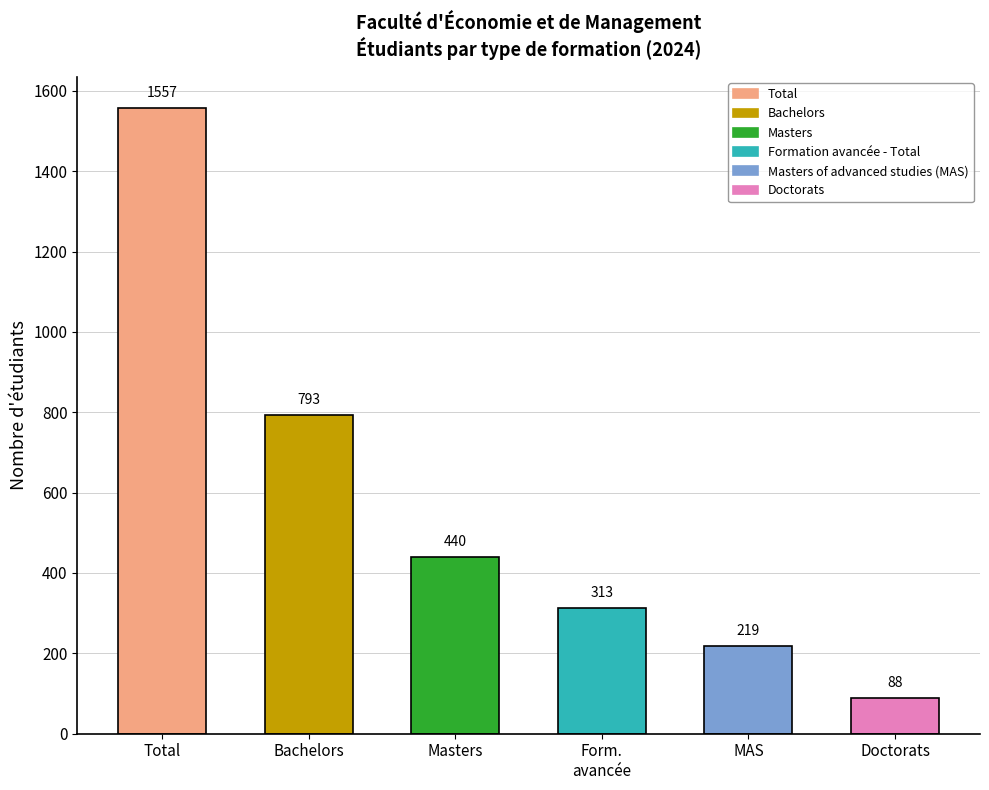

What is the label of the 2nd bar from the right?

Masters of advanced studies (MAS)